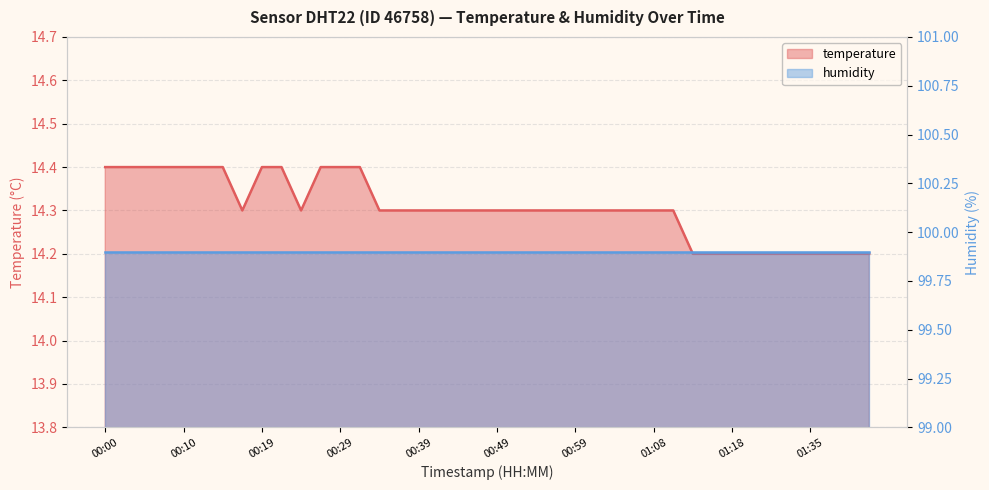

Reading left to right, extract all data points from this chart.

00:00=14.4	00:02=14.4	00:05=14.4	00:07=14.4	00:10=14.4	00:12=14.4	00:15=14.4	00:17=14.3	00:19=14.4	00:22=14.4	00:24=14.3	00:27=14.4	00:29=14.4	00:32=14.4	00:34=14.3	00:37=14.3	00:39=14.3	00:41=14.3	00:44=14.3	00:46=14.3	00:49=14.3	00:51=14.3	00:54=14.3	00:56=14.3	00:59=14.3	01:01=14.3	01:04=14.3	01:06=14.3	01:08=14.3	01:11=14.3	01:13=14.2	01:16=14.2	01:18=14.2	01:24=14.2	01:27=14.2	01:32=14.2	01:35=14.2	01:40=14.2	01:43=14.2	01:46=14.2